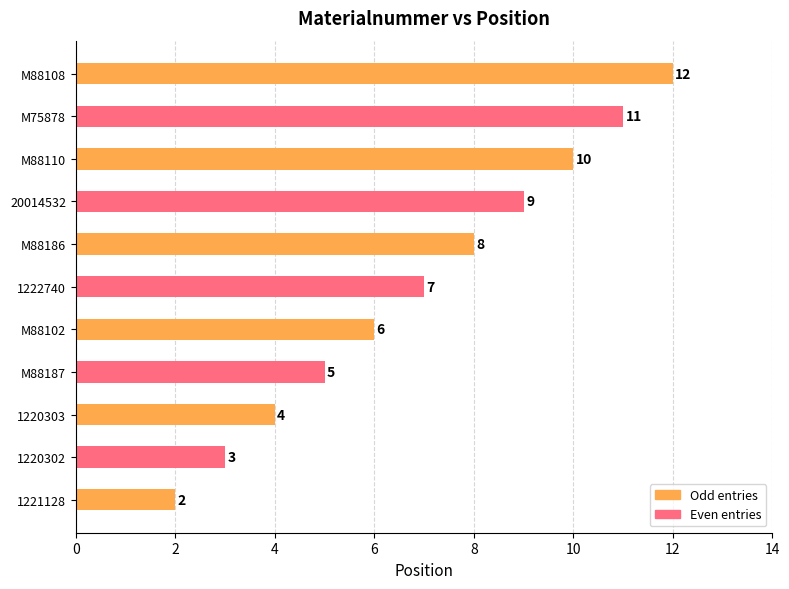

Where is the data nearest to the value 7?

1222740